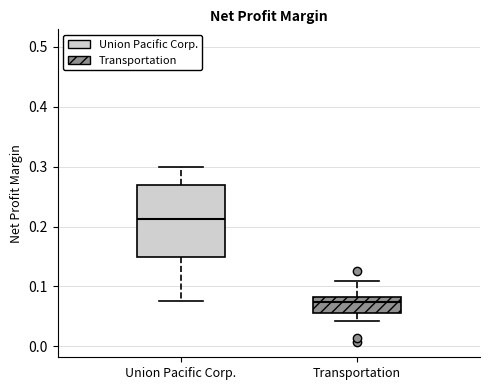

Reading left to right, transcribe this box plot: for each box, give where its median line is, the range the box spans, and where its two whiskers end, as read against the y-axis. The values are not printed on the chart, so give them approximately, as read against the axis.

Union Pacific Corp.: median 0.21, box 0.15 to 0.27, whiskers 0.08 to 0.30
Transportation: median 0.07, box 0.06 to 0.08, whiskers 0.04 to 0.11